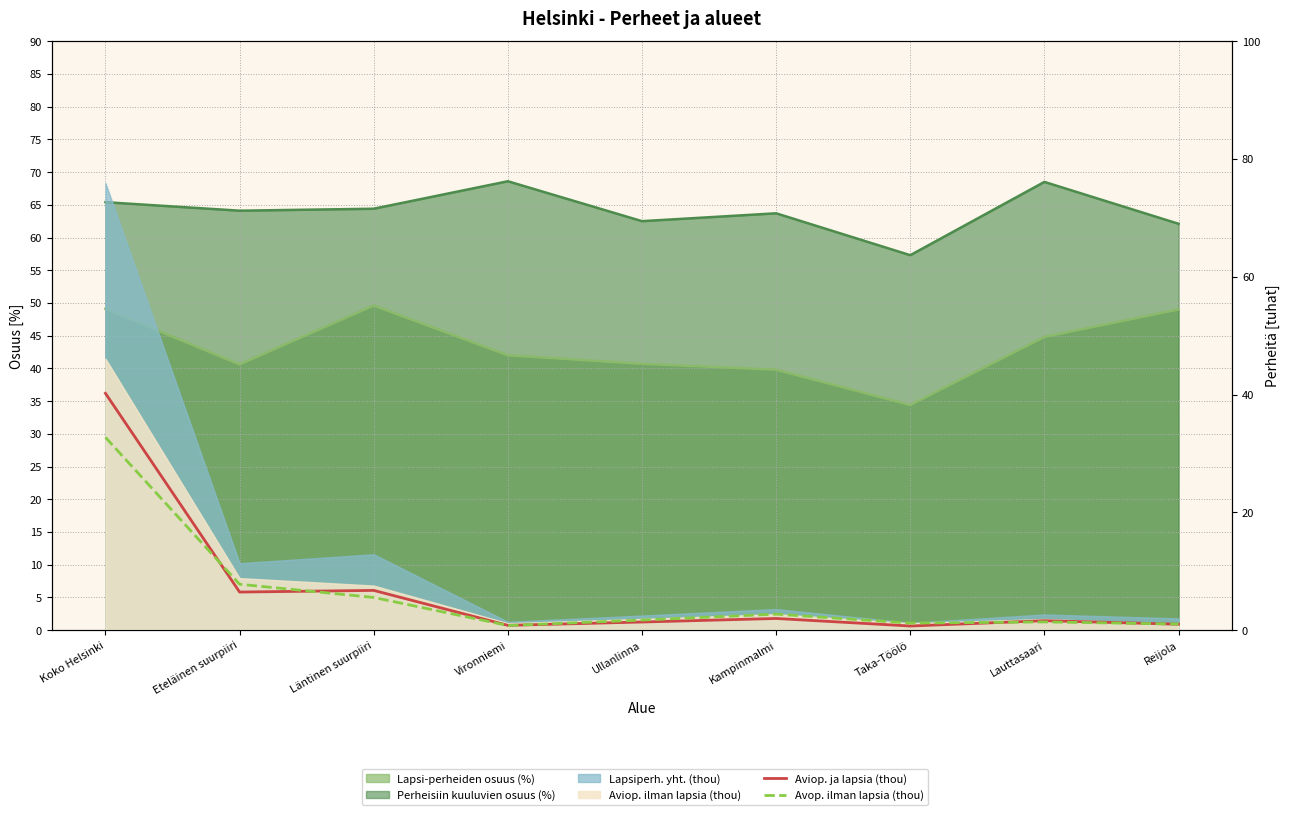

Rank the categories by Aviop. ja lapsia (thou) value from lowest to highest.

Taka-Töölö, Vironniemi, Reijola, Ullanlinna, Lauttasaari, Kampinmalmi, Eteläinen suurpiiri, Läntinen suurpiiri, Koko Helsinki